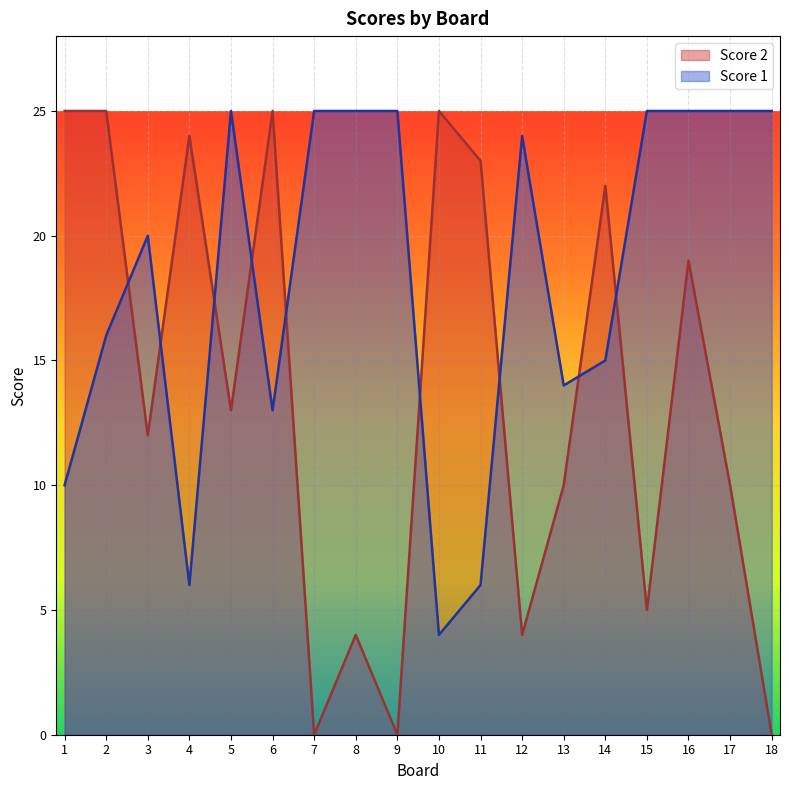

Which series changed the most between 2 and 17?

Score 2